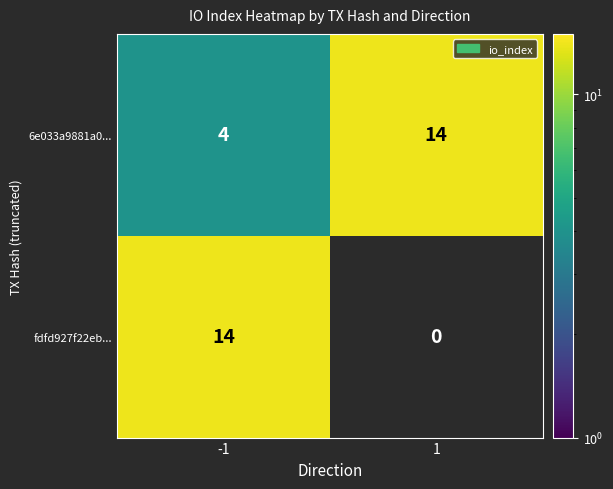

At how many categories does at least one series exceed 3?

2